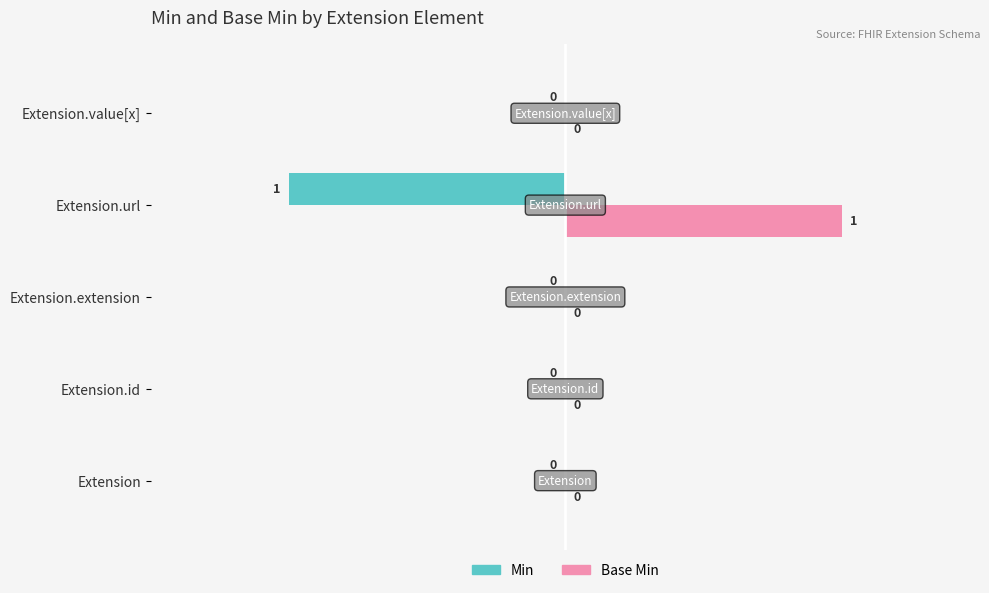

How many Base Min values are between 0 and 1?

5